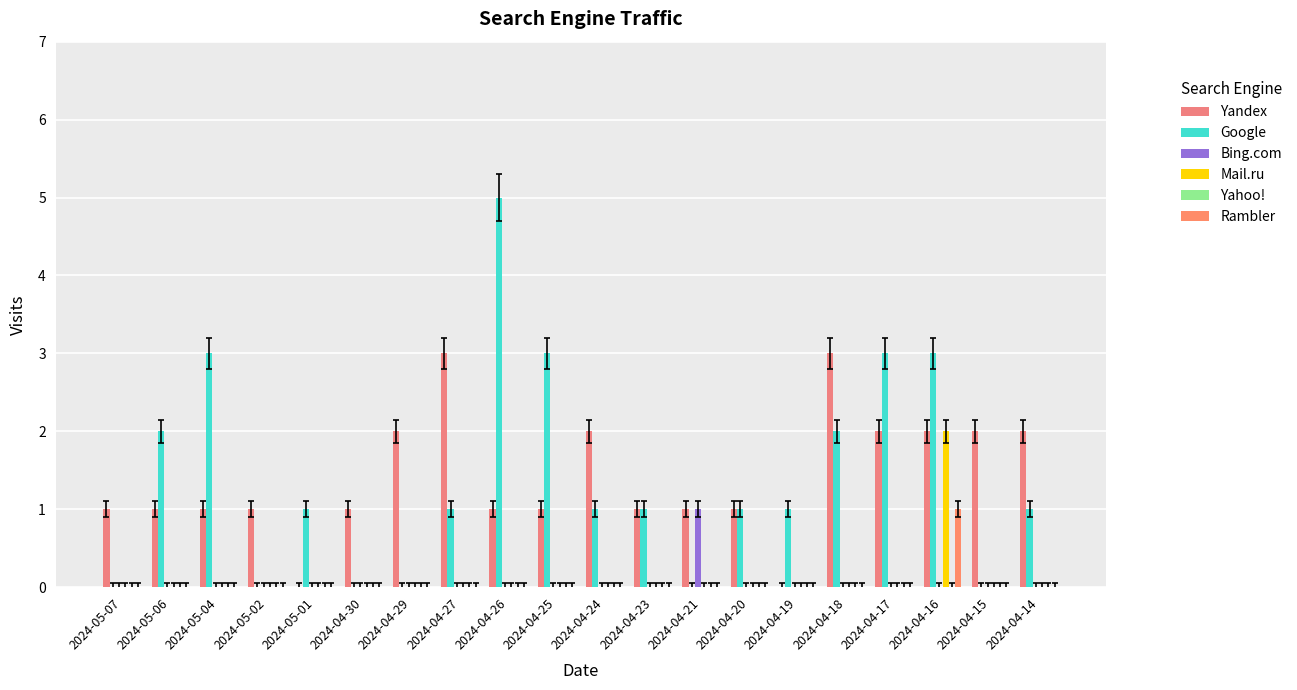

Are the bars grouped side by side (vs. stacked)?

Yes